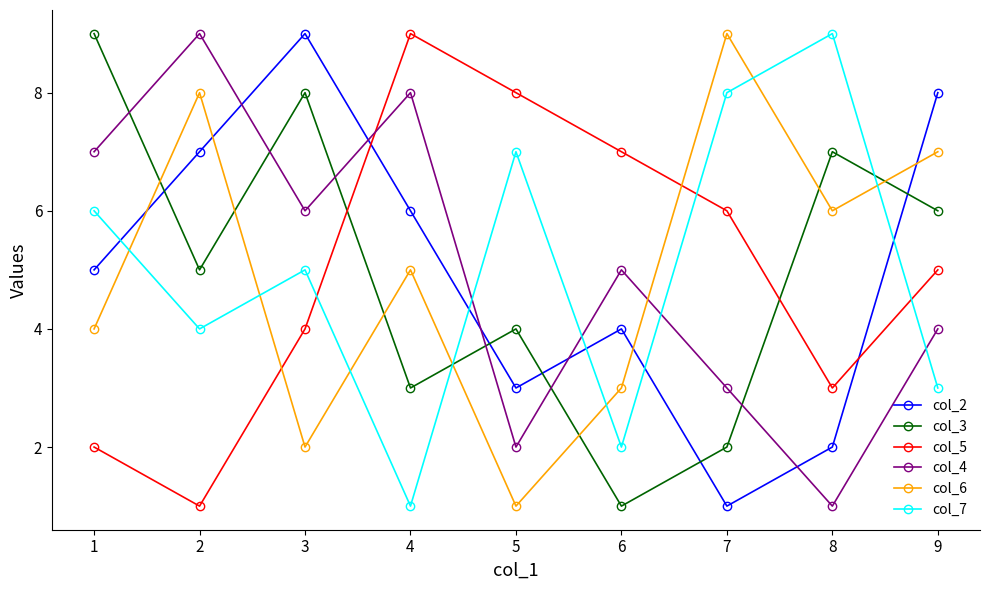

How many values in the col_4 series are below 5?

4